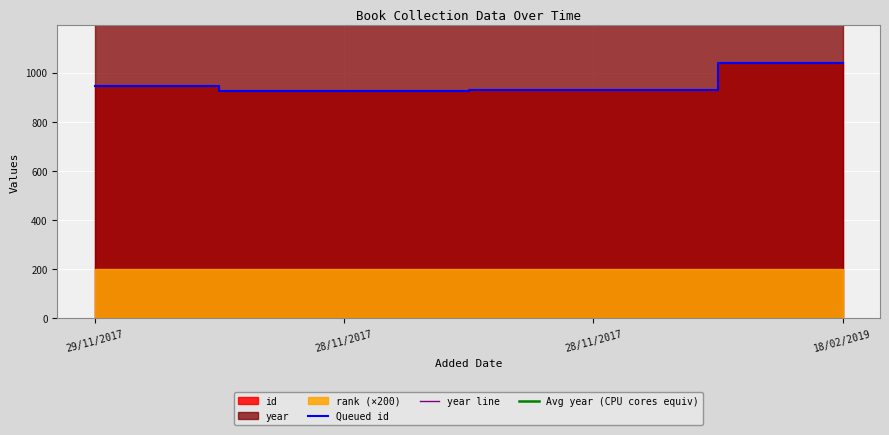

What is the difference between the highest and lowest values at 28/11/2017?

1984